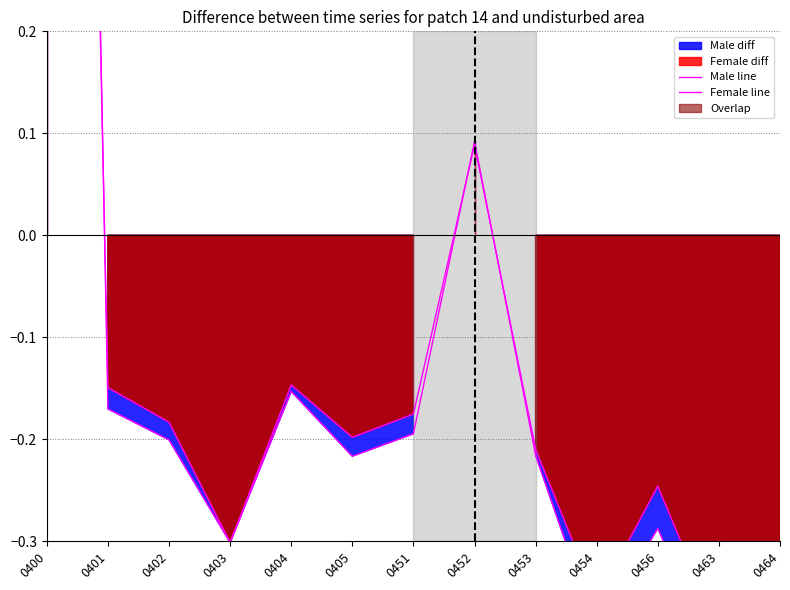

At which category is the sum across all series the highest?

0400